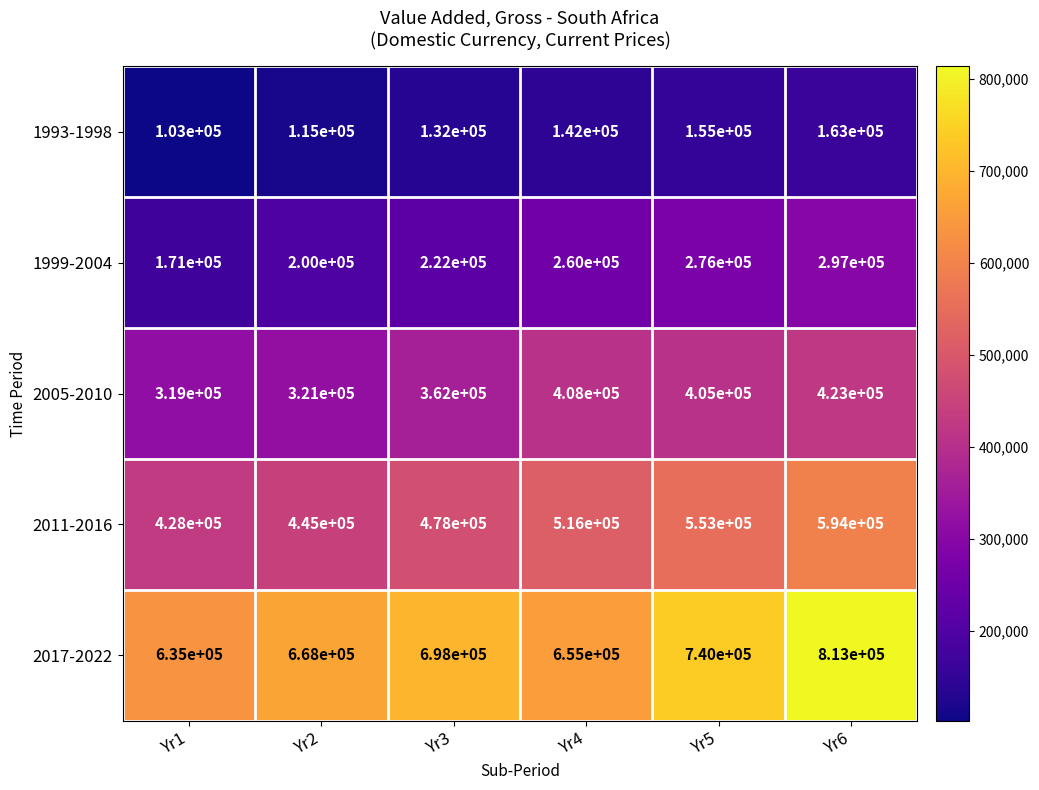

What is the difference between the second highest and second lowest values in the 2011-2016 series?

108000